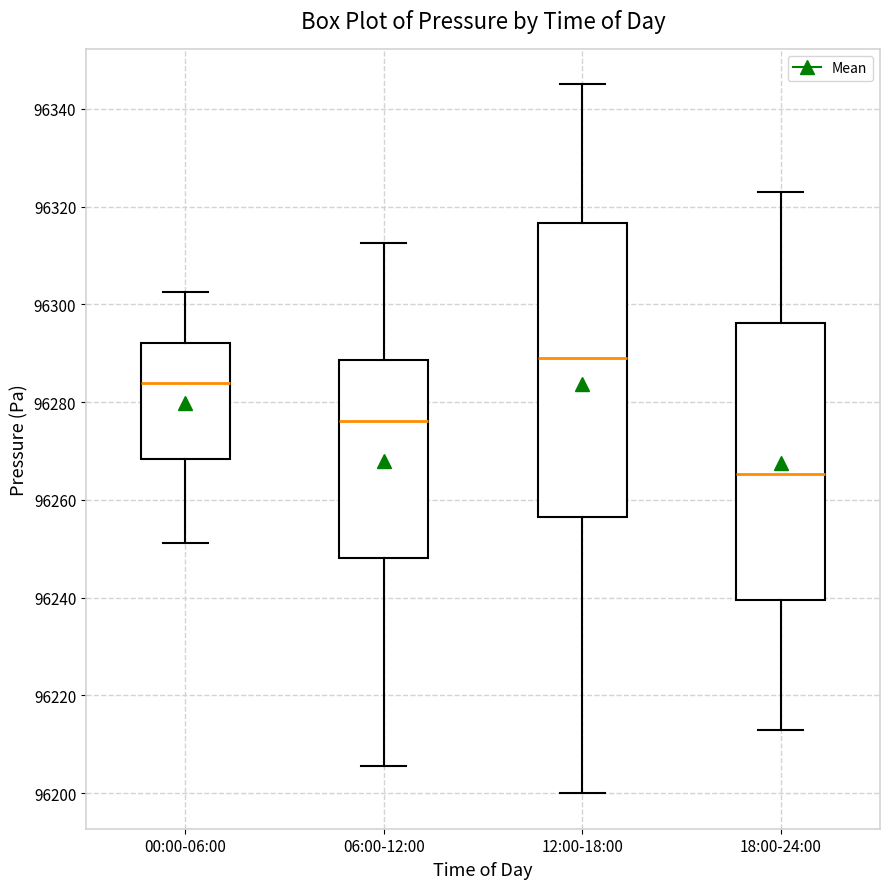

Where does the median line of the box for 18:00-24:00 sit on the y-axis? The values are not printed on the chart, so give them approximately, as read against the axis.

96266